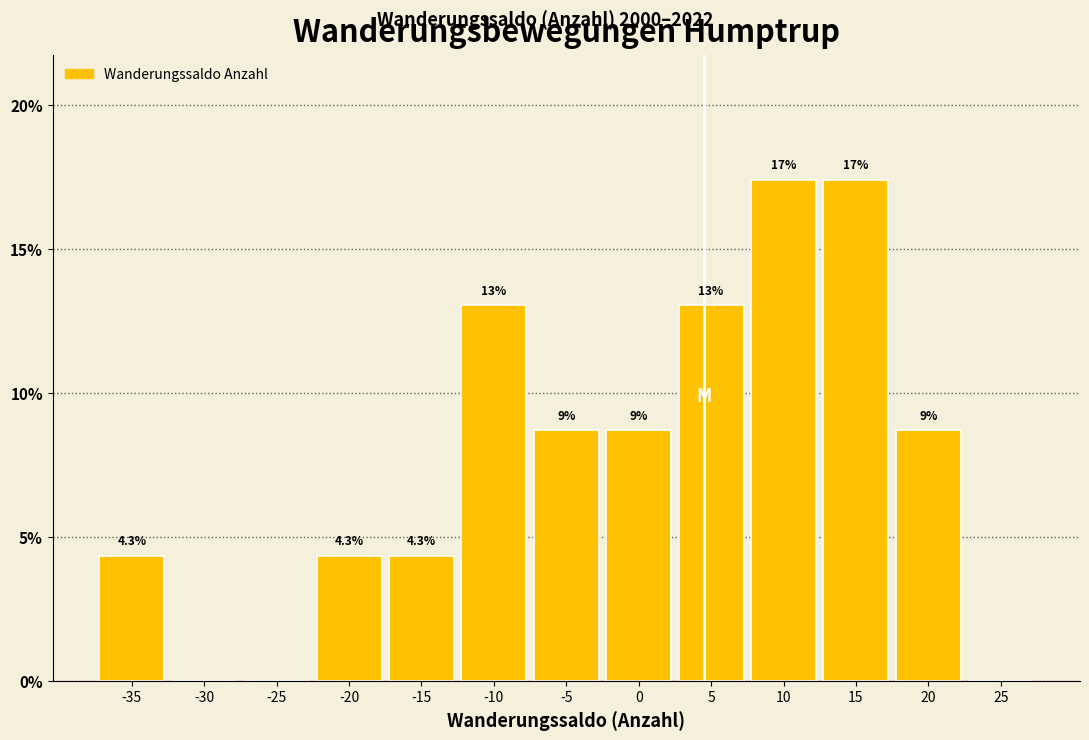

Reading left to right, transcribe all the data shown in this chart.

-35=4.3	-30=0.0	-25=0.0	-20=4.3	-15=4.3	-10=13.0	-5=8.7	0=8.7	5=13.0	10=17.4	15=17.4	20=8.7	25=0.0